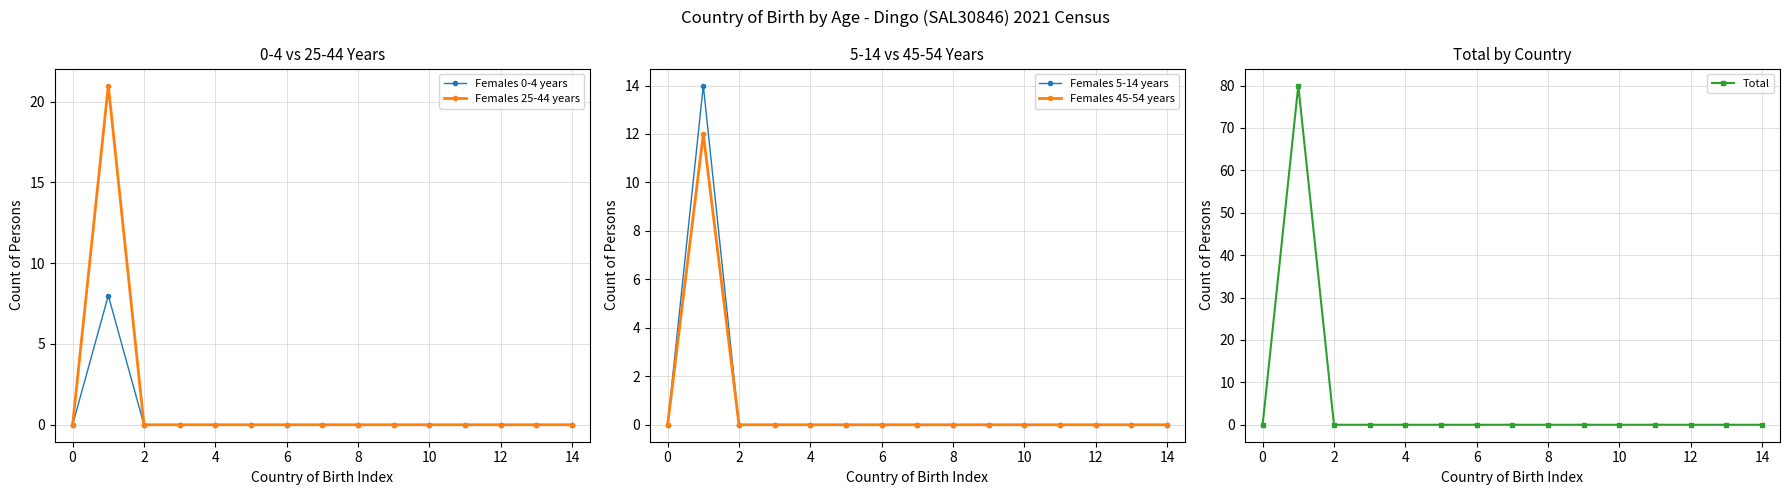

The value of Females 5-14 years at 10 is -7. True or false?

False